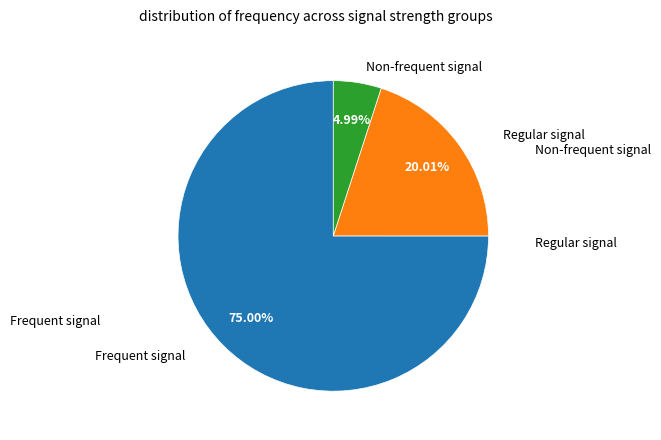

Is there any slice that represents more than half of the pie?

Yes